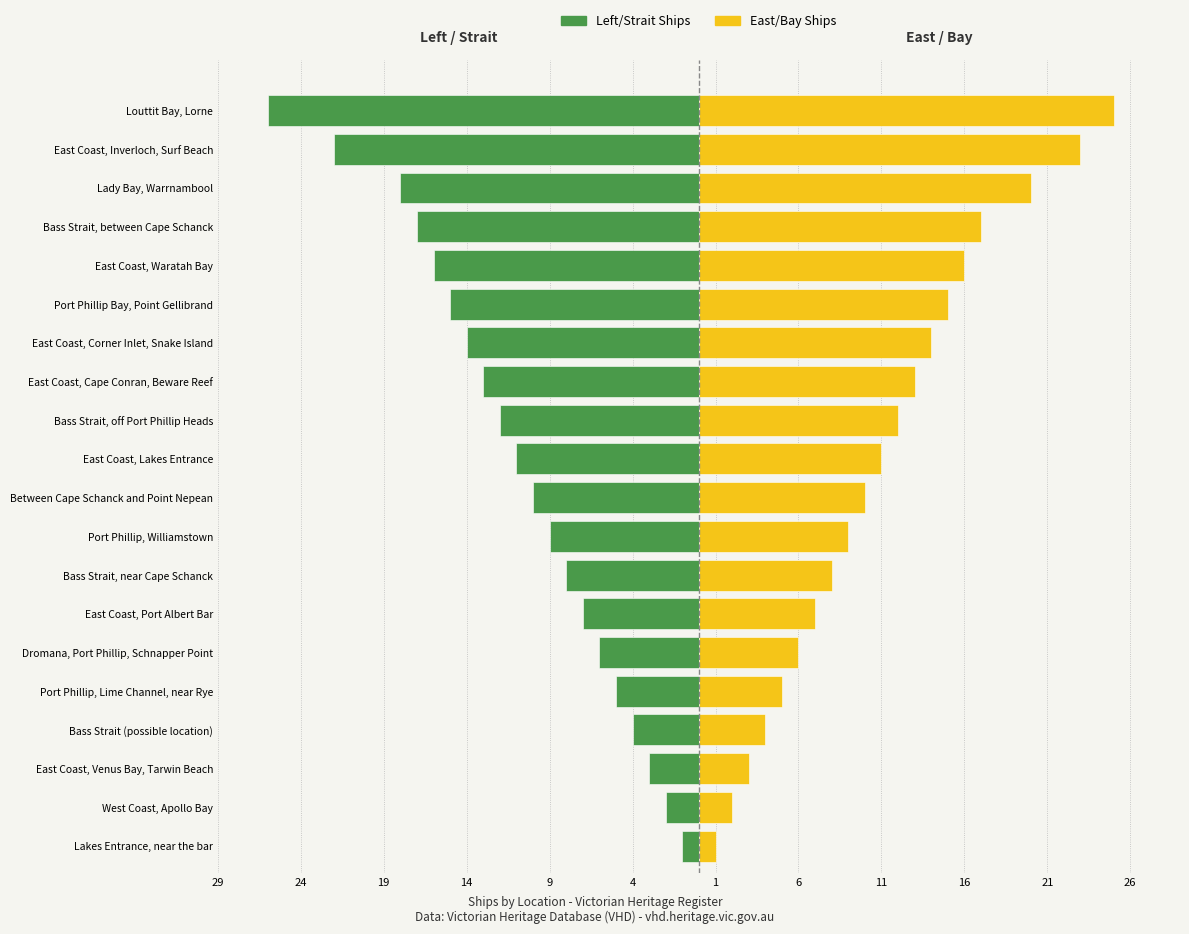

How many groups of bars are there?

20